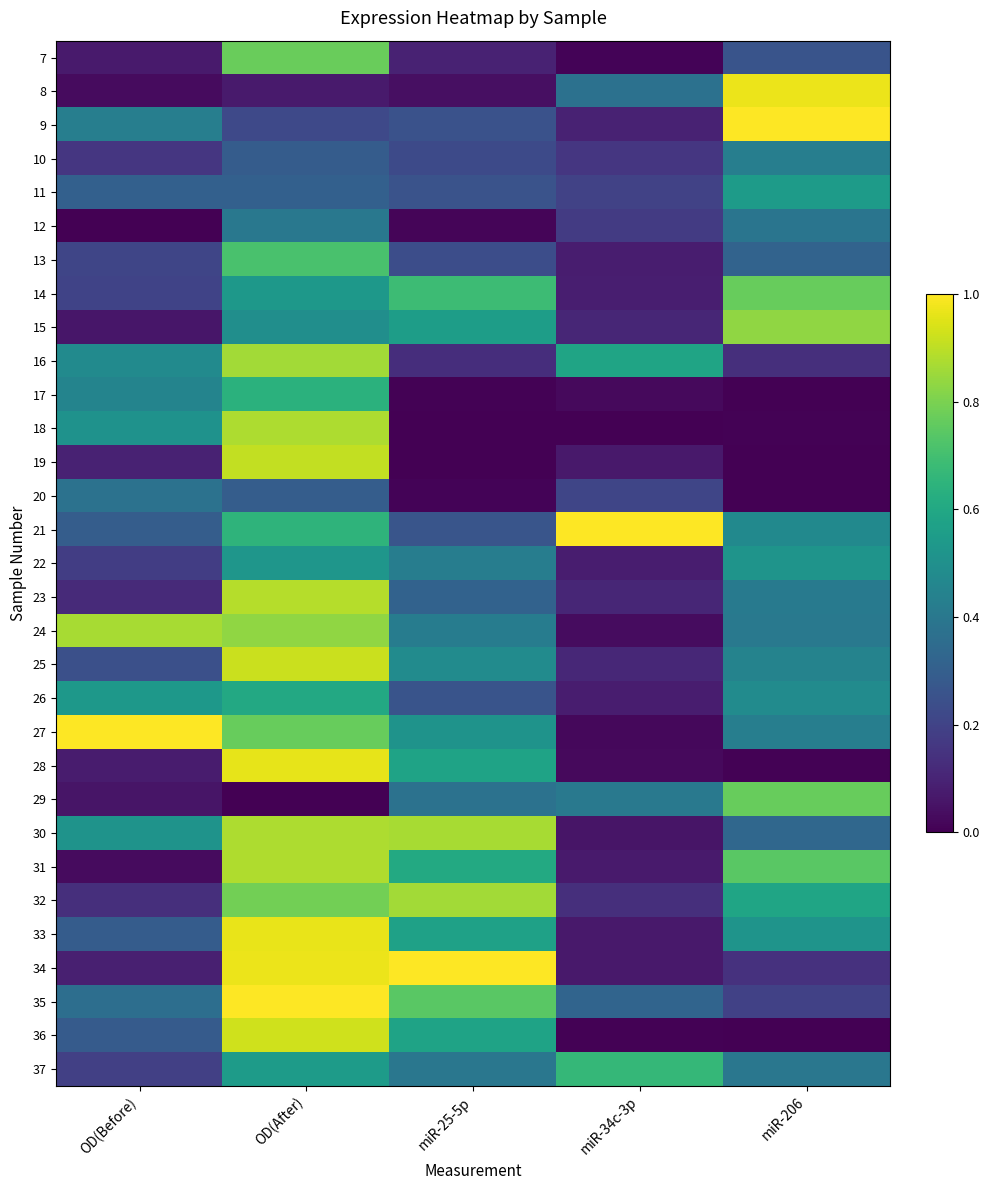

How many distinct data groups are displayed?

31